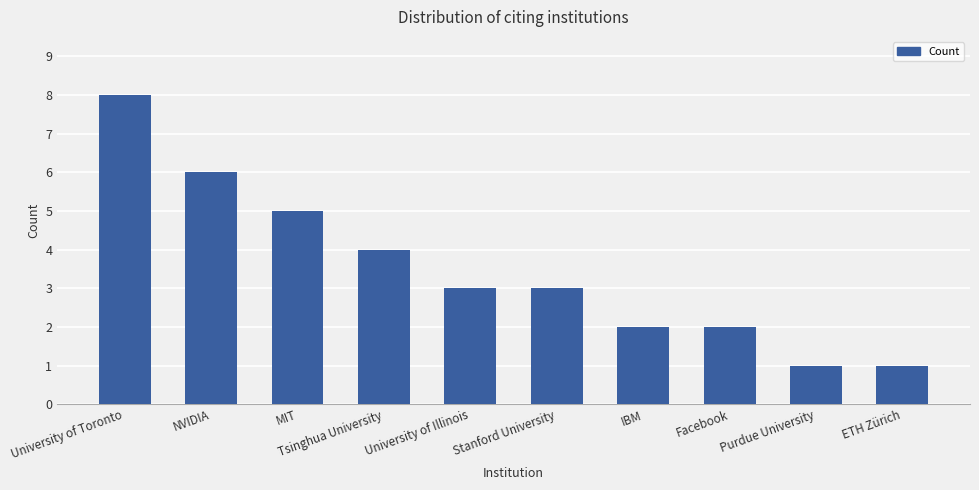

What position from the left is University of Toronto?

1